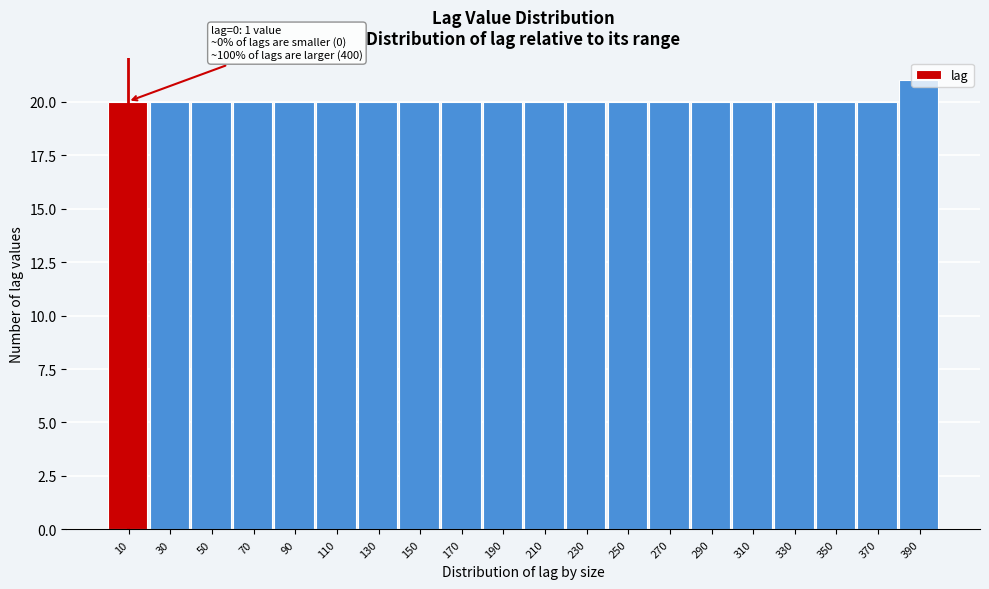

Which range on the x-axis has the tallest bar?

380 to 400